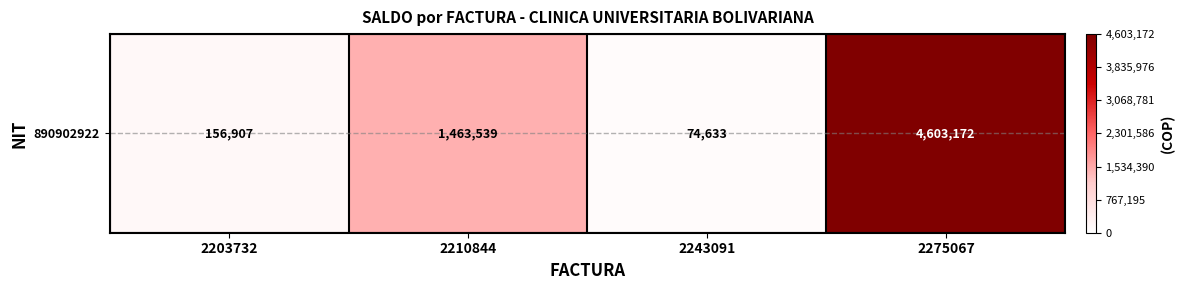

Reading left to right, transcribe all the data shown in this chart.

156907	1463539	74633	4603172